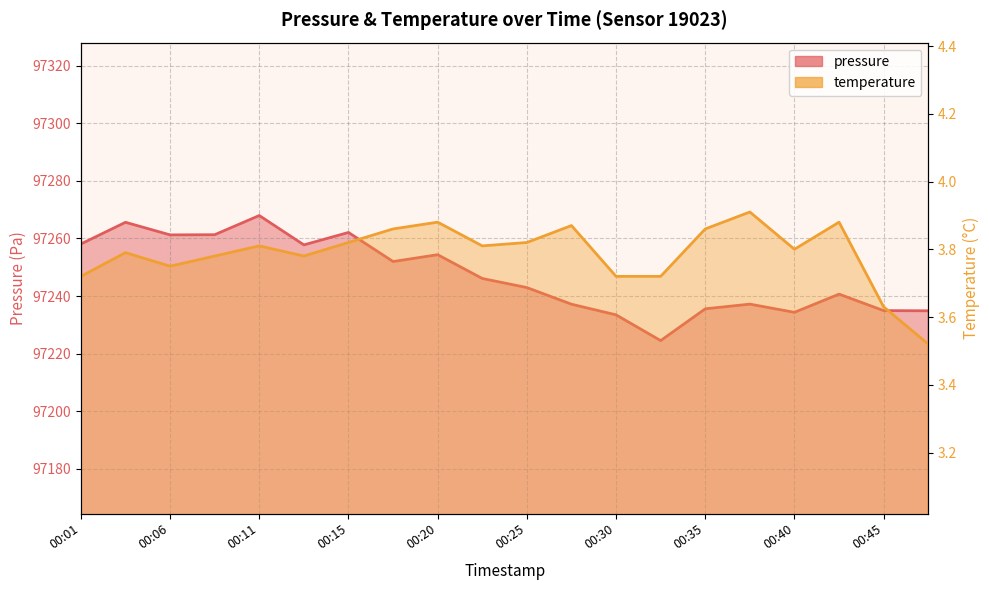

What is the sum of the pressure values at 00:30 and 00:25?

194476.4